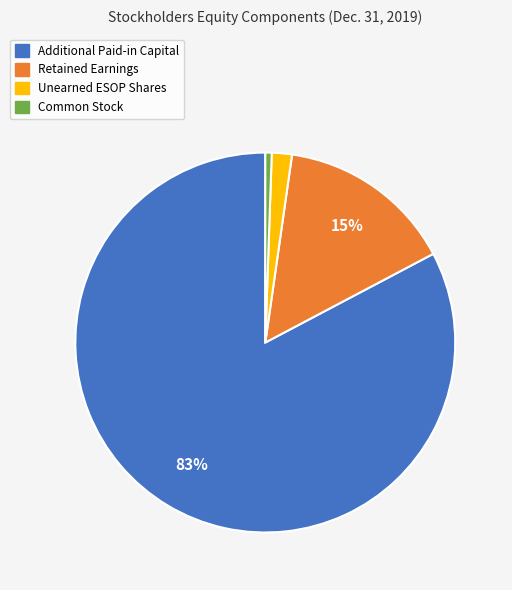

Is there any slice that represents more than half of the pie?

Yes